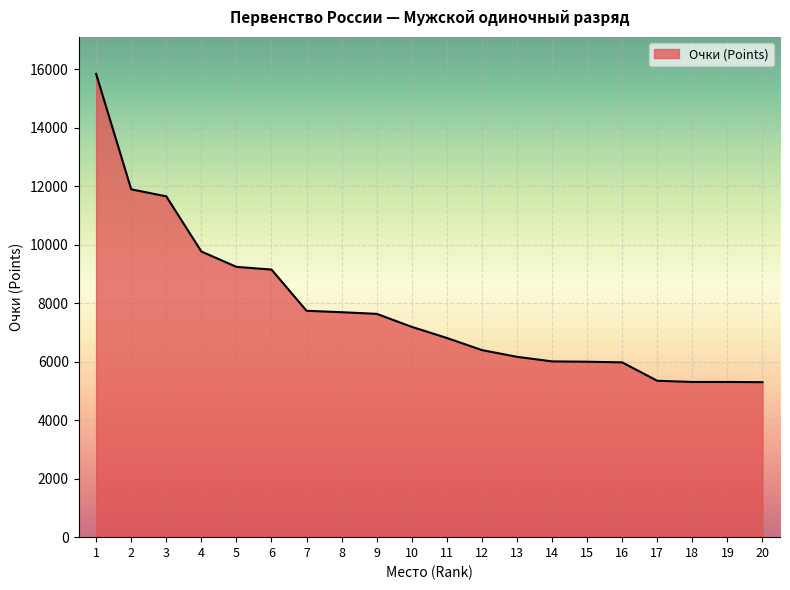

How many series are shown in this chart?

1